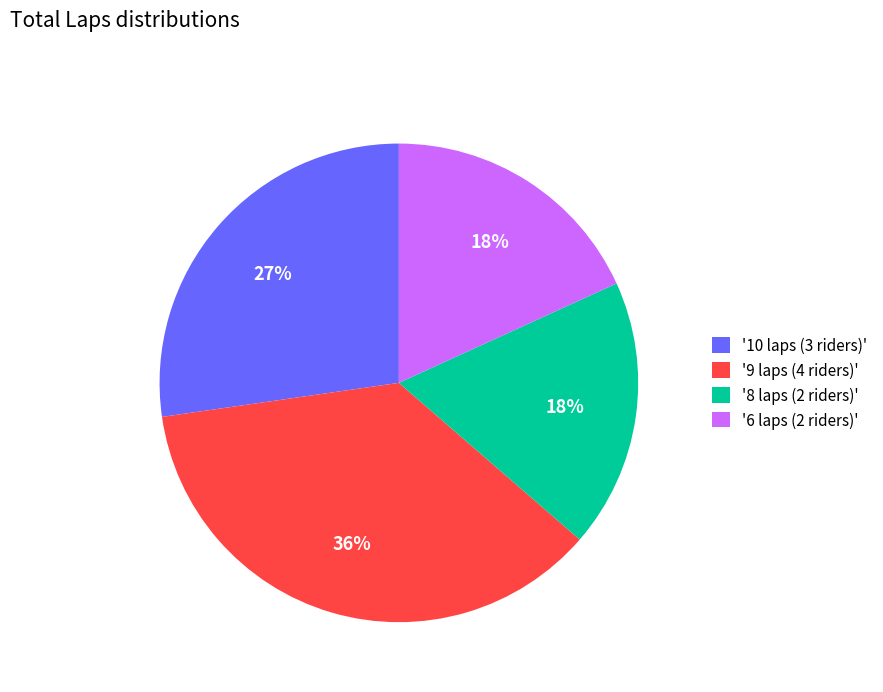

True or false: '10 laps (3 riders)' accounts for 40% of the total.

False